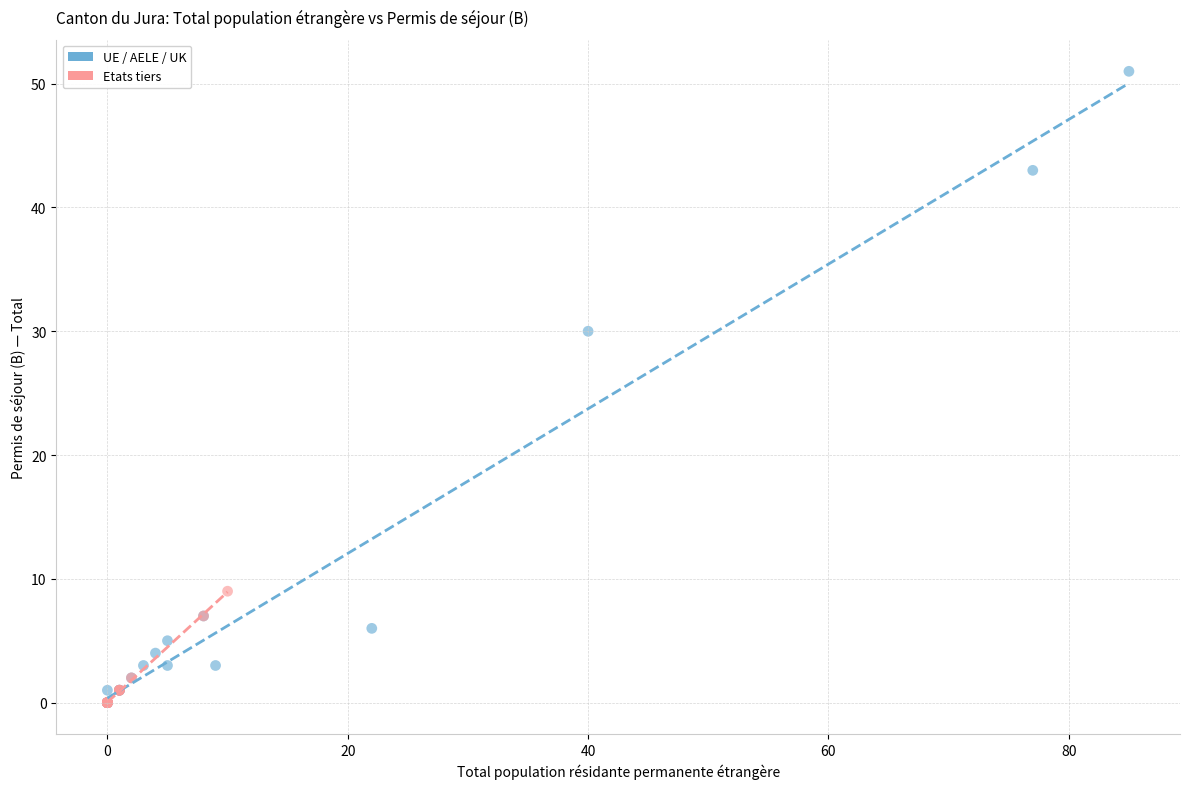

Which series contains the highest Y value?

UE / AELE / UK